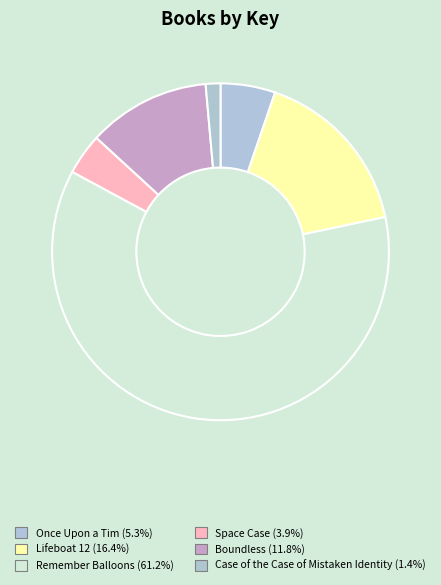

What percentage is NOT represented by Case of the Case of Mistaken Identity?

98.6%